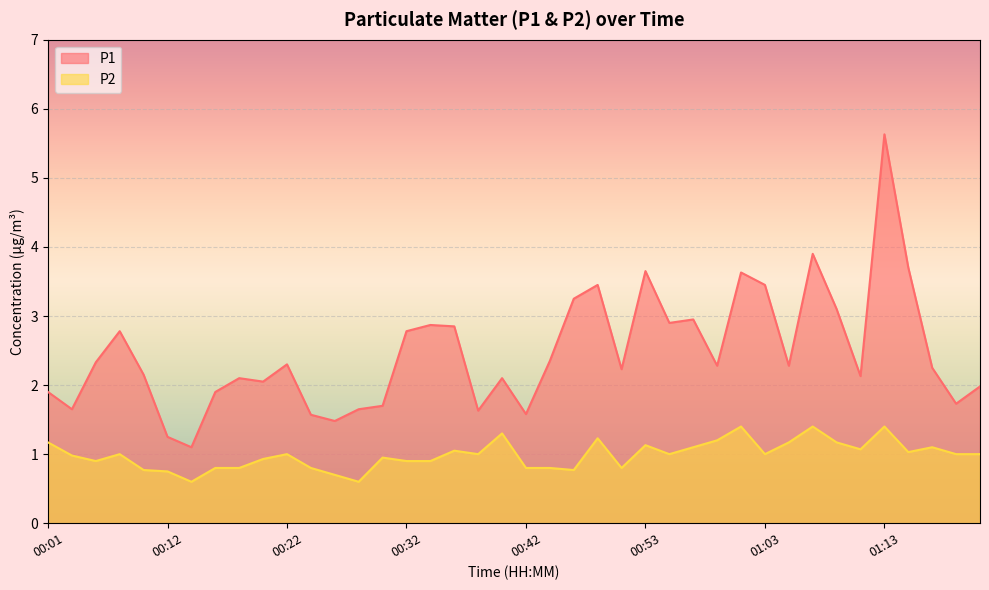

At which category is the sum across all series the highest?

01:13